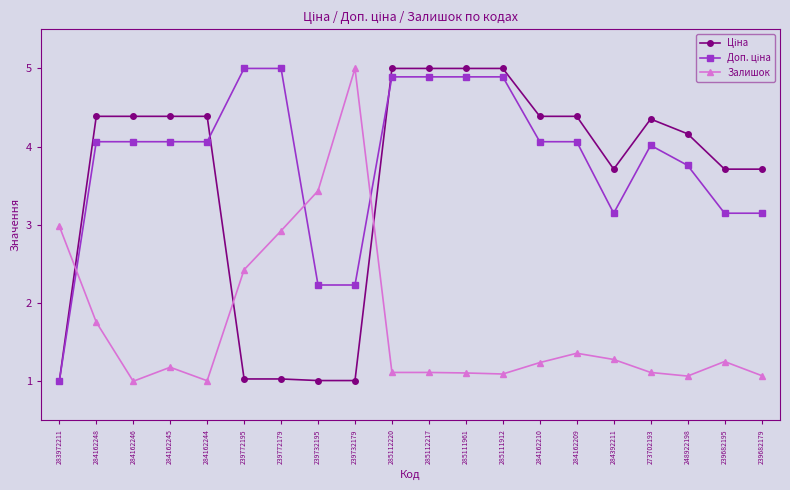

At which label is Залишок closest to 3?

283972211